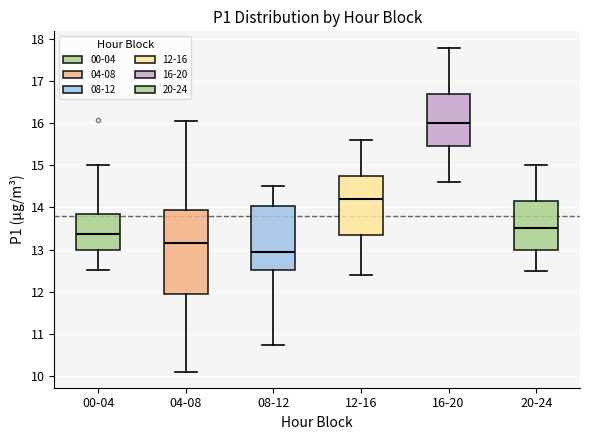

Reading left to right, transcribe this box plot: for each box, give where its median line is, the range the box spans, and where its two whiskers end, as read against the y-axis. The values are not printed on the chart, so give them approximately, as read against the axis.

00-04: median 13.4, box 13.0 to 13.9, whiskers 12.5 to 15.0
04-08: median 13.2, box 11.9 to 14.0, whiskers 10.1 to 16.1
08-12: median 13.0, box 12.5 to 14.0, whiskers 10.7 to 14.5
12-16: median 14.2, box 13.4 to 14.8, whiskers 12.4 to 15.6
16-20: median 16.0, box 15.5 to 16.7, whiskers 14.6 to 17.8
20-24: median 13.5, box 13.0 to 14.2, whiskers 12.5 to 15.0